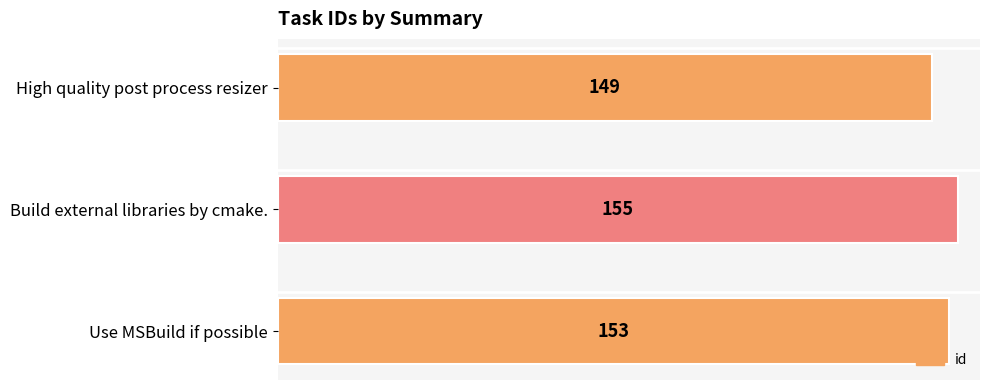

List the labels in order of value, largest first.

Build external libraries by cmake., Use MSBuild if possible, High quality post process resizer